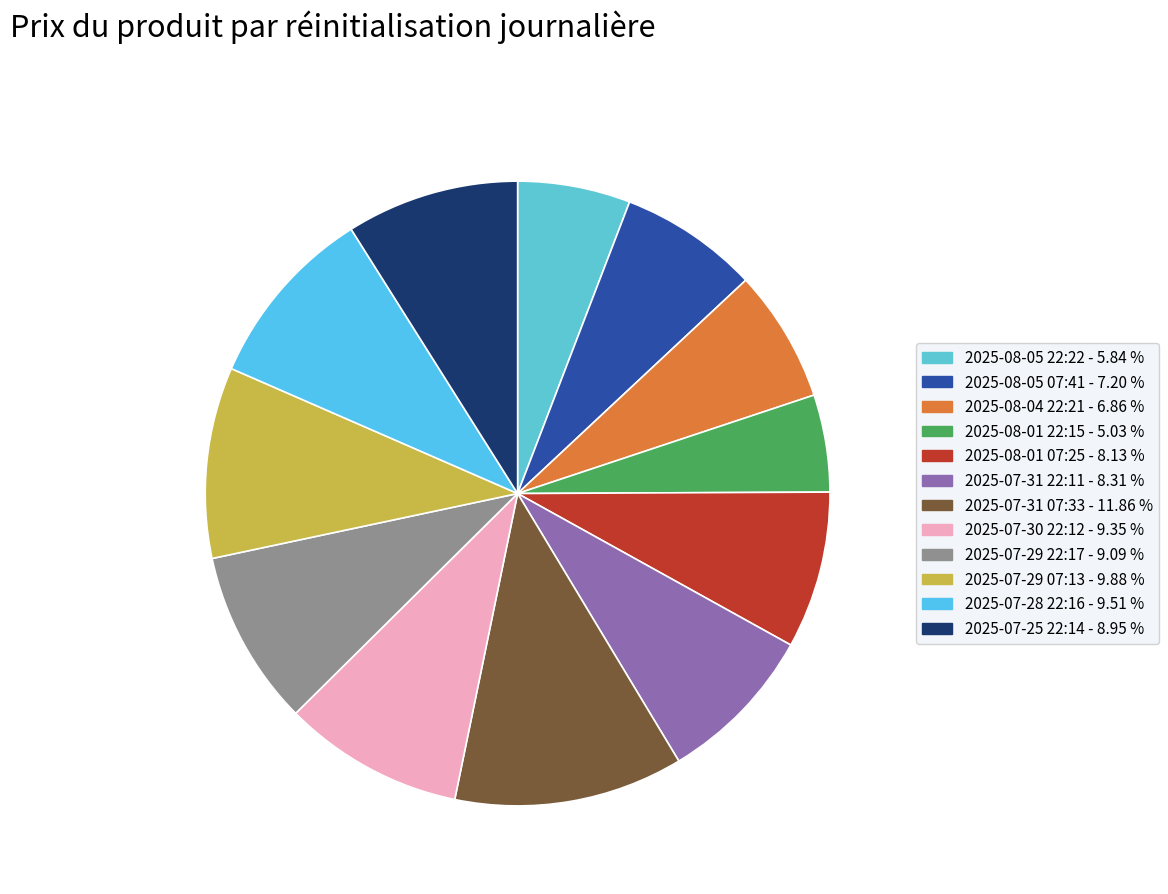

Combined, do 2025-07-30 22:12 and 2025-07-31 22:11 account for over 50%?

No